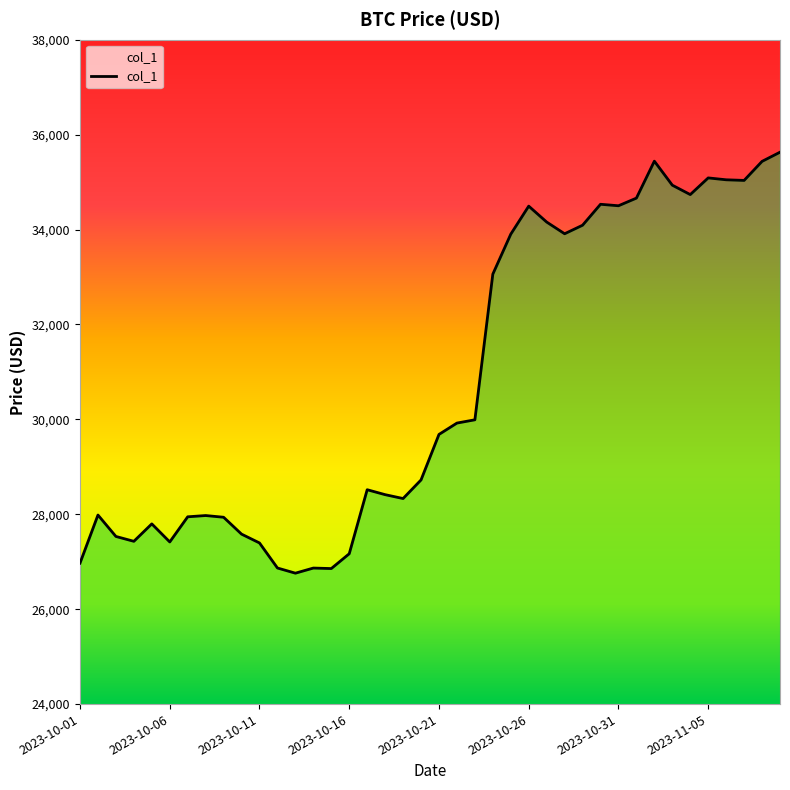

What is the greatest value displayed?

35629.5